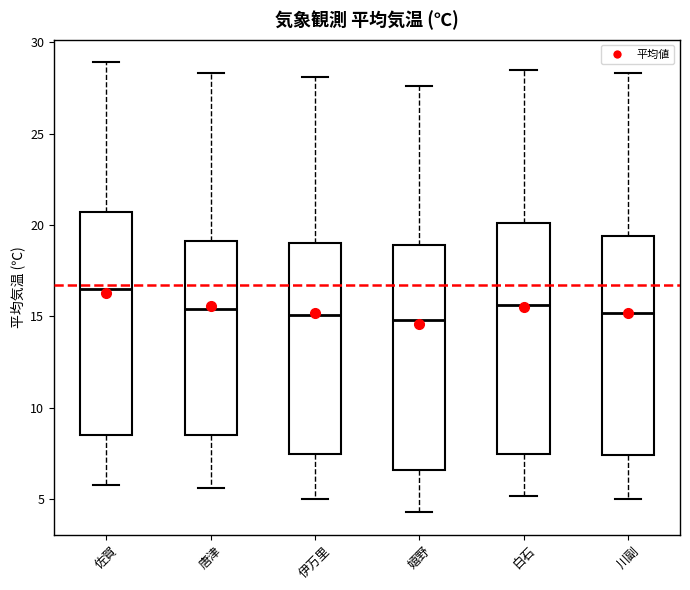

Reading left to right, transcribe this box plot: for each box, give where its median line is, the range the box spans, and where its two whiskers end, as read against the y-axis. The values are not printed on the chart, so give them approximately, as read against the axis.

佐賀: median 16.5, box 8.5 to 20.5, whiskers 6.0 to 29.0
唐津: median 15.5, box 8.5 to 19.0, whiskers 5.5 to 28.5
伊万里: median 15.0, box 7.5 to 19.0, whiskers 5.0 to 28.0
嬉野: median 15.0, box 6.5 to 19.0, whiskers 4.5 to 27.5
白石: median 15.5, box 7.5 to 20.0, whiskers 5.0 to 28.5
川副: median 15.0, box 7.5 to 19.5, whiskers 5.0 to 28.5